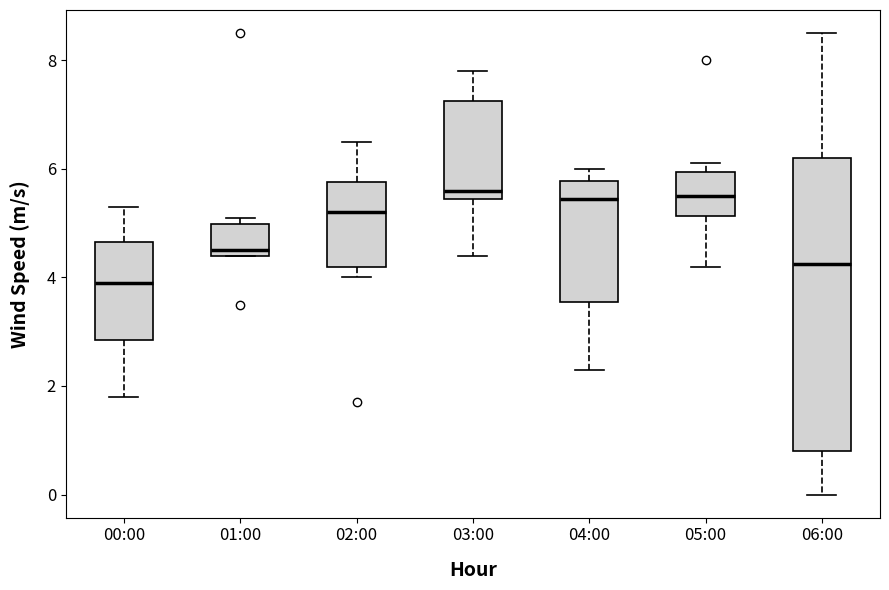

Which box is the tallest, from its lower edge to its upper edge?

06:00